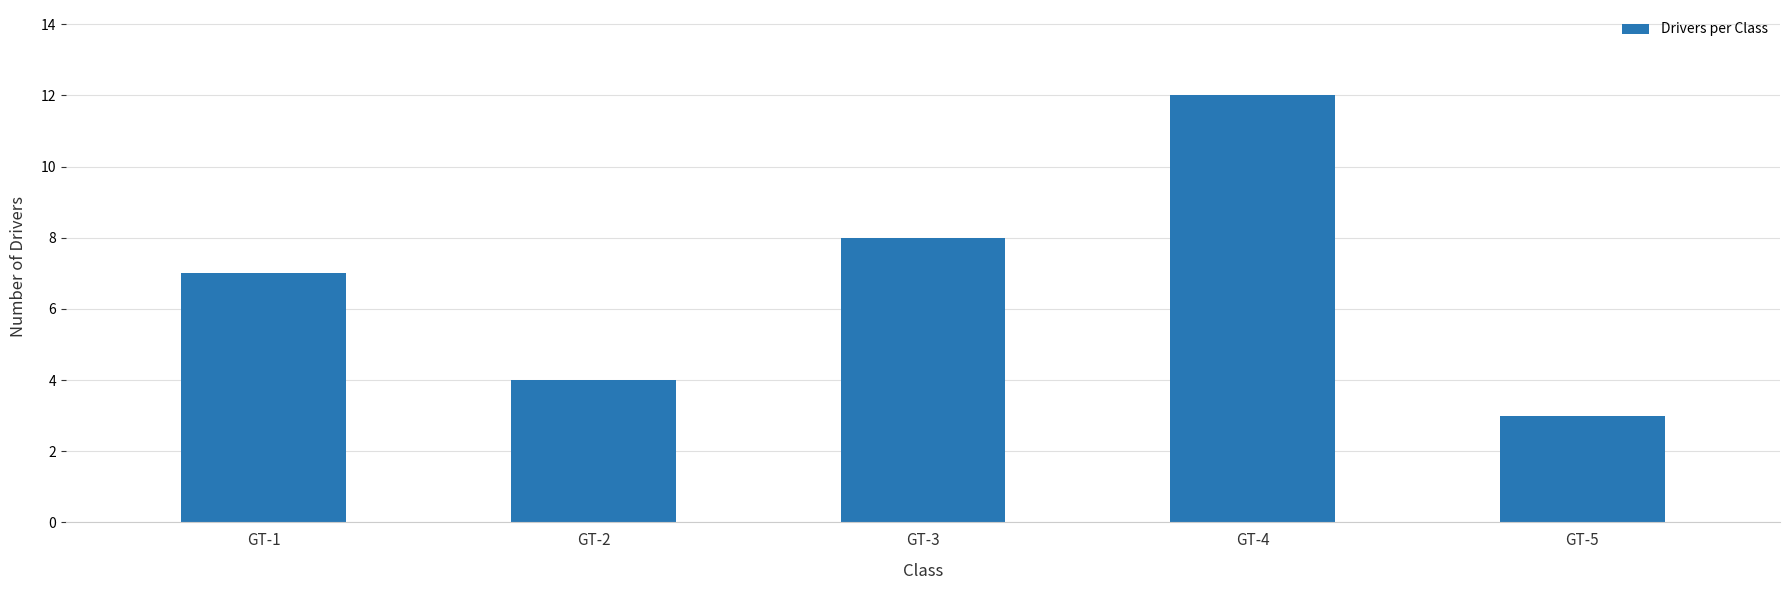

Reading left to right, transcribe all the data shown in this chart.

GT-1=7	GT-2=4	GT-3=8	GT-4=12	GT-5=3